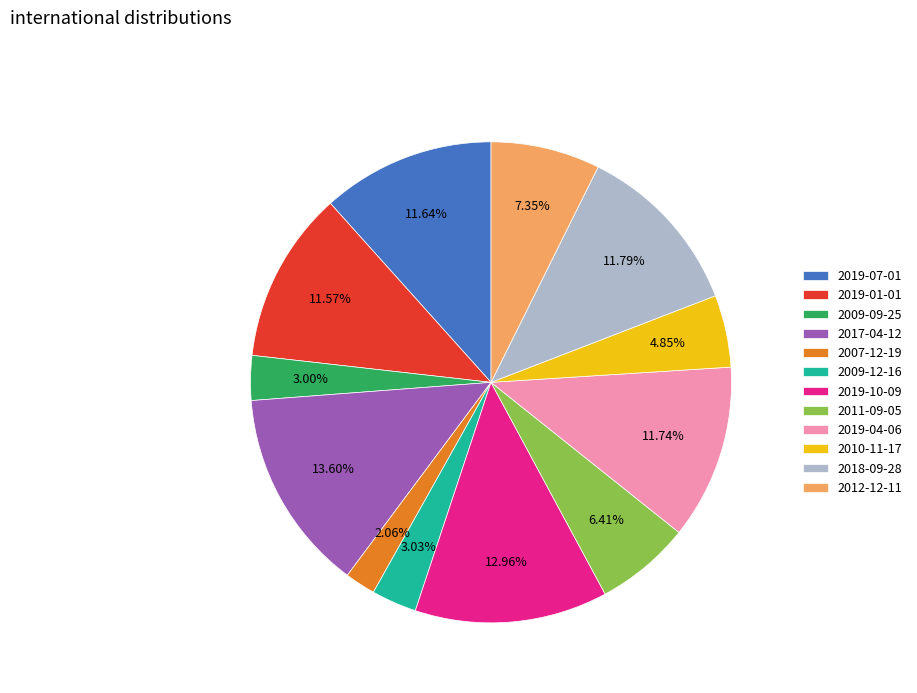

Which slice is the largest?

2017-04-12